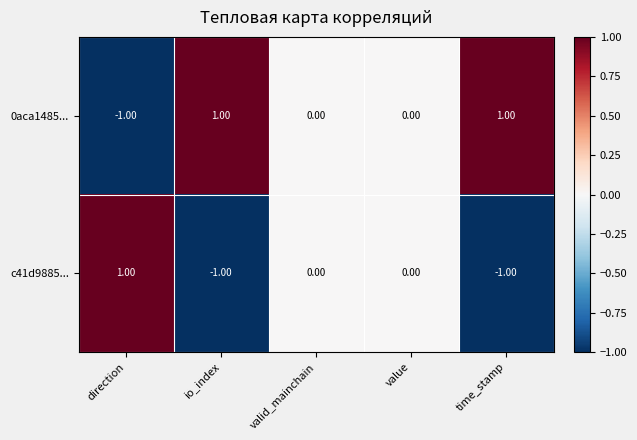

At direction, list the series in order from smallest to largest.

0aca1485..., c41d9885...